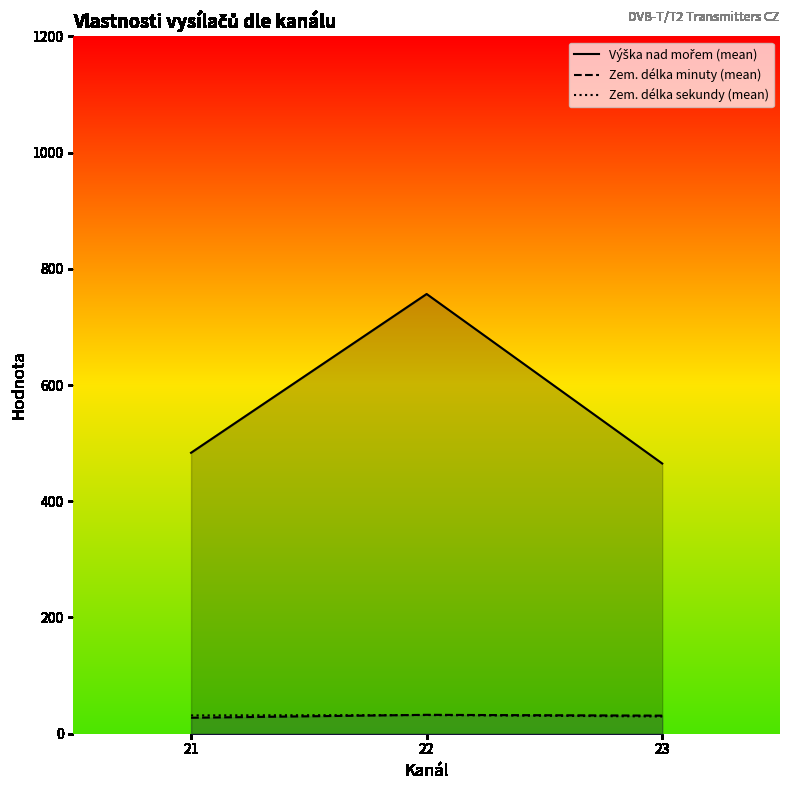

What are all the series names shown in the legend?

Výška nad mořem (mean), Zem. délka minuty (mean), Zem. délka sekundy (mean)